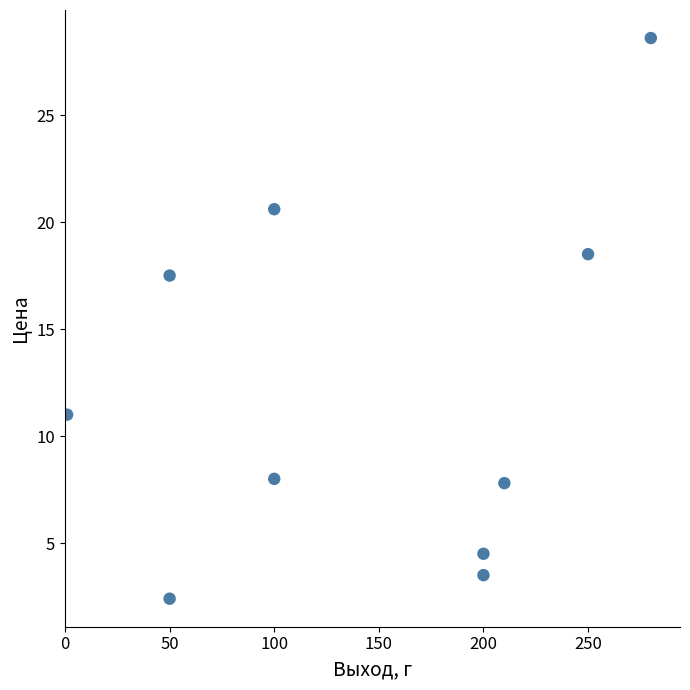

What Y value in the scatter plot is closest to 15?

17.5